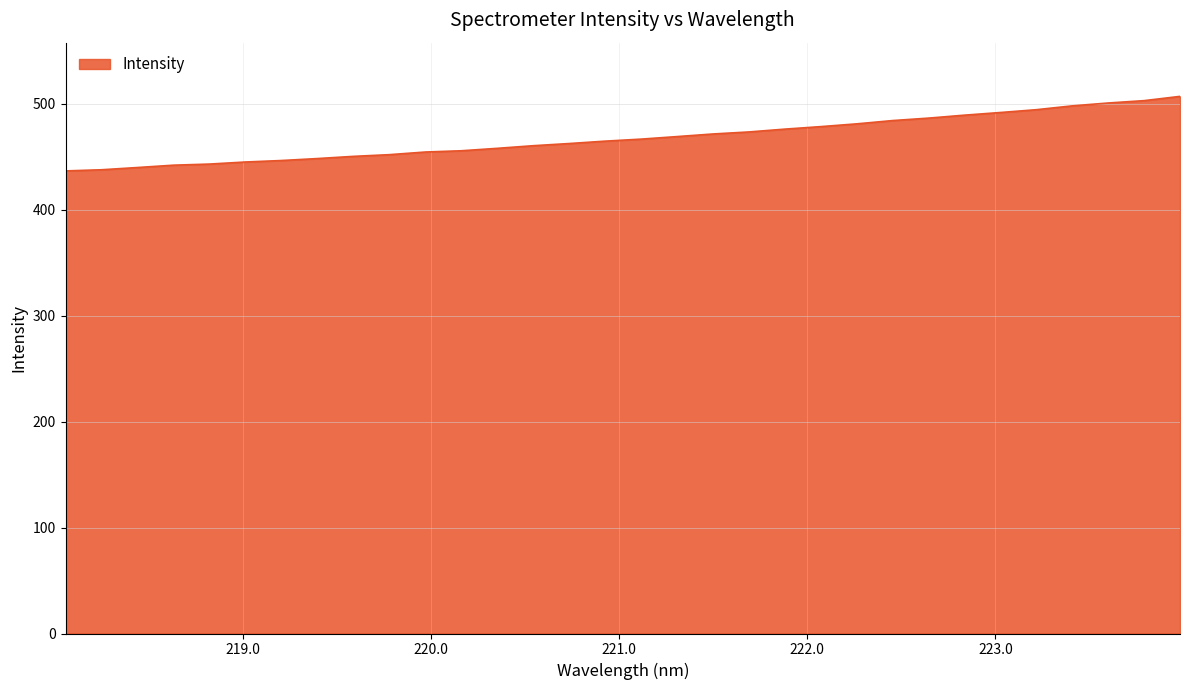

Does the chart display data point markers on the line(s)?

No